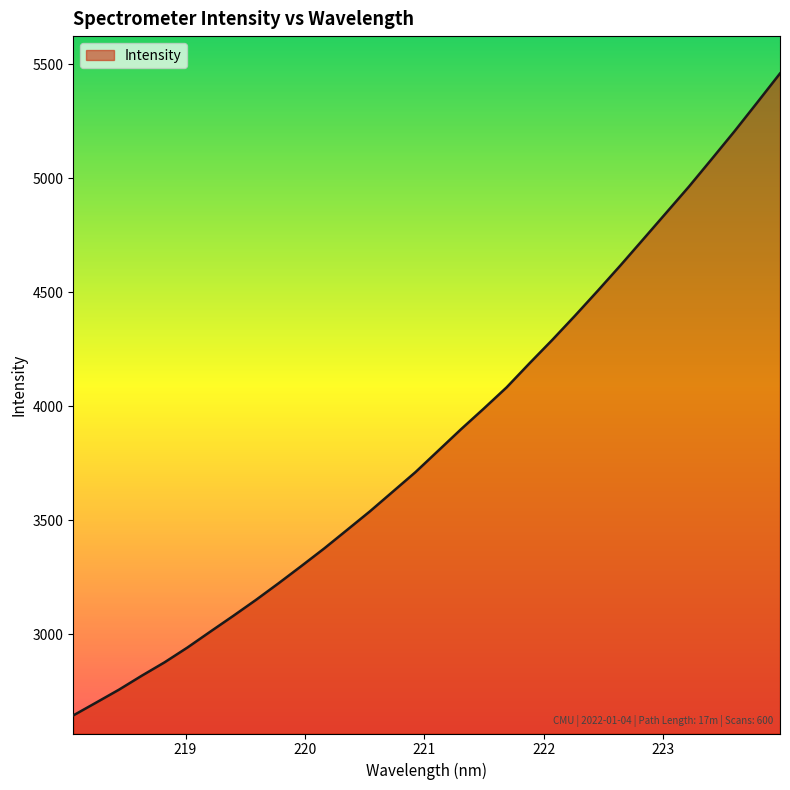

What is the greatest value displayed?

5459.9